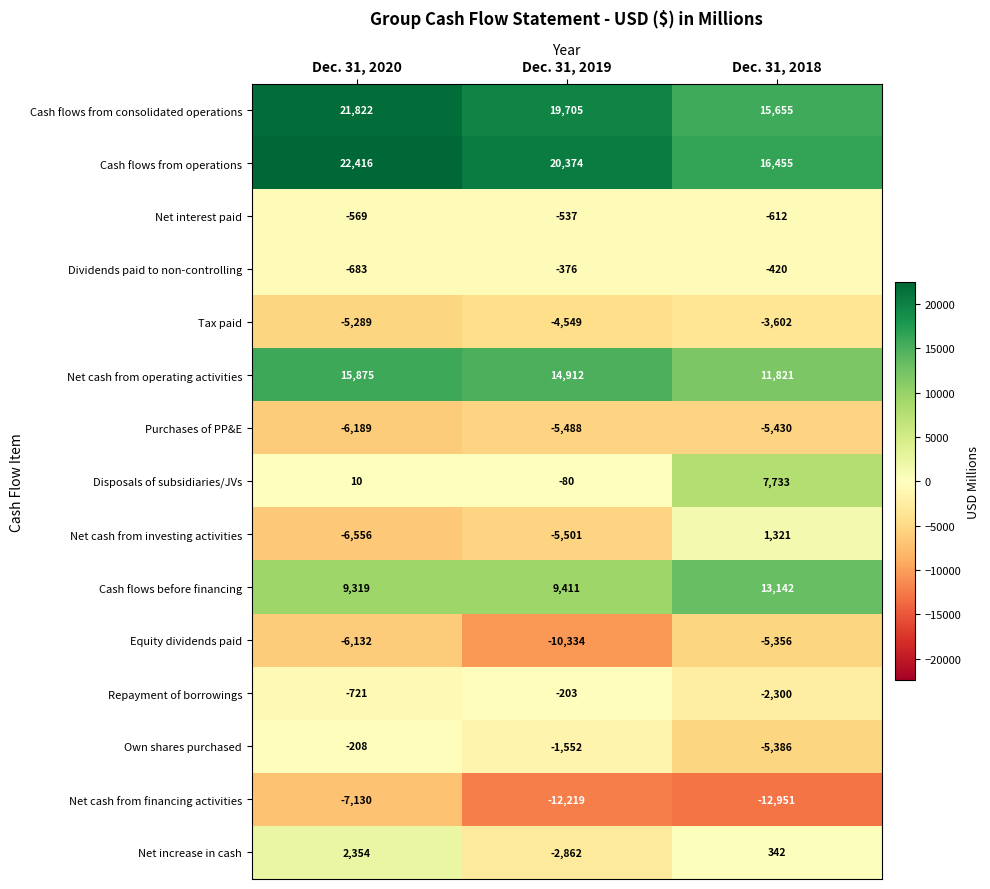

What is the smallest value displayed?

-12951